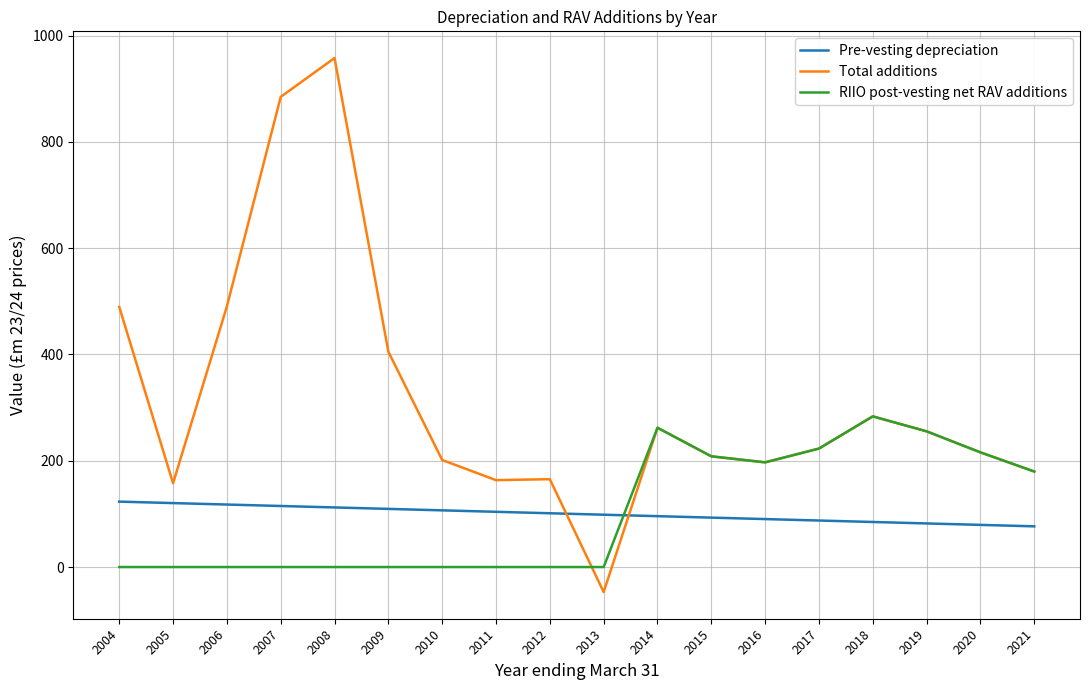

Which series has the widest spread of values?

Total additions